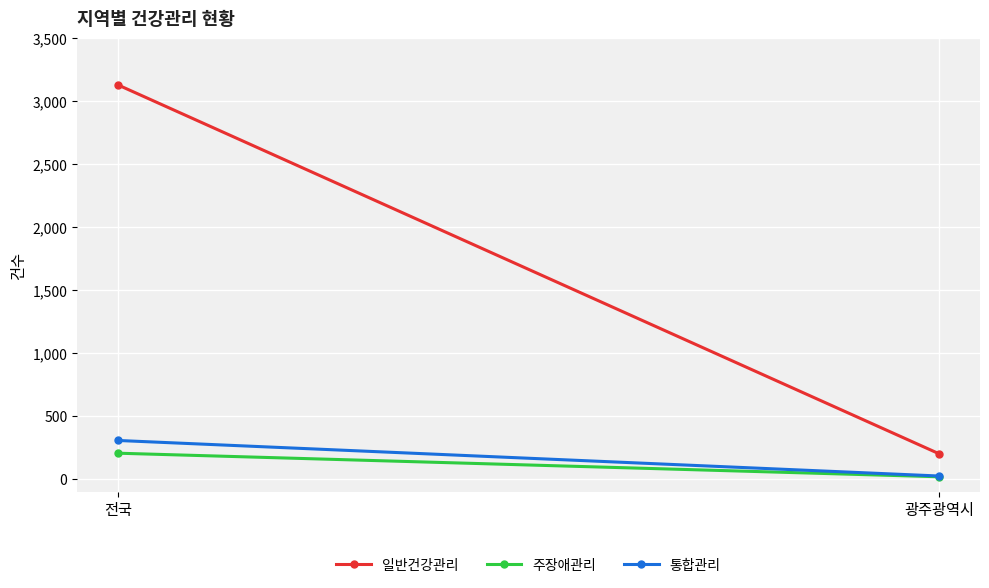

At how many categories does at least one series exceed 1979?

1